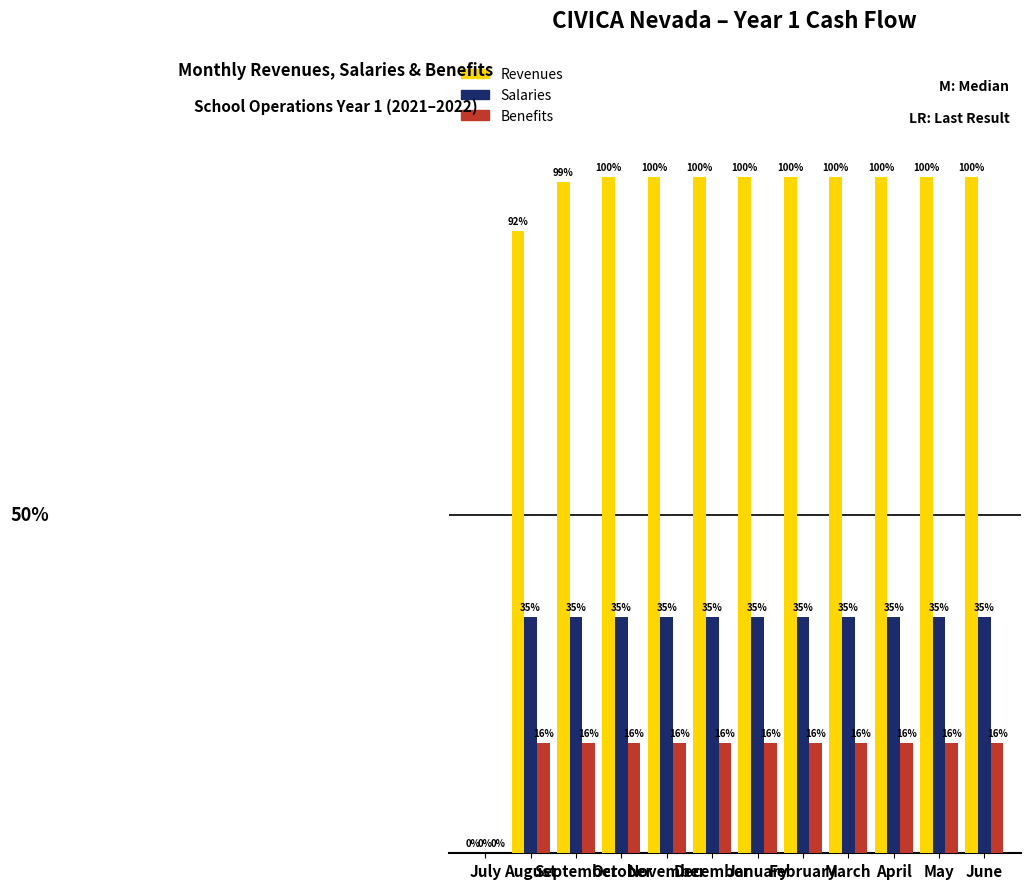

At how many categories does at least one series exceed 181859?

11